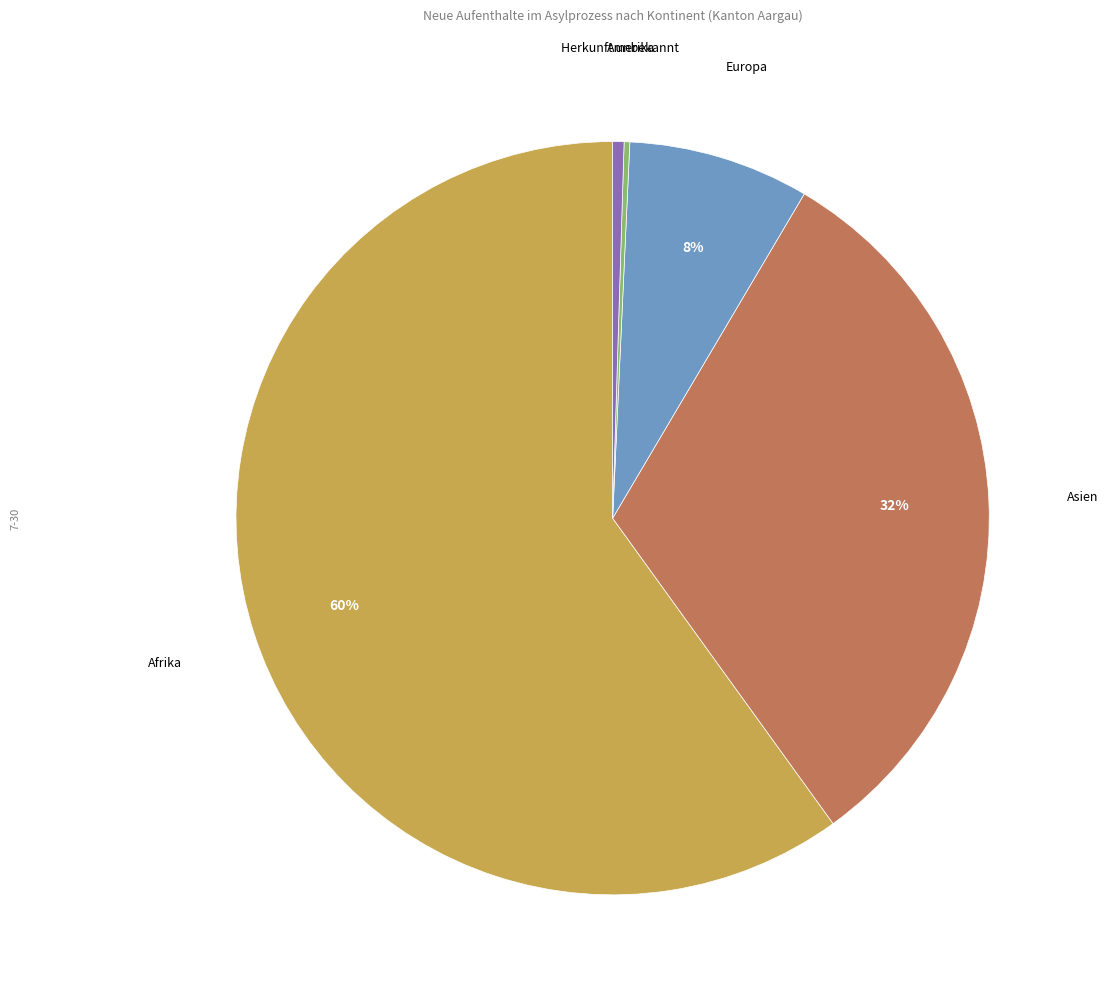

Is there any slice that represents more than half of the pie?

Yes